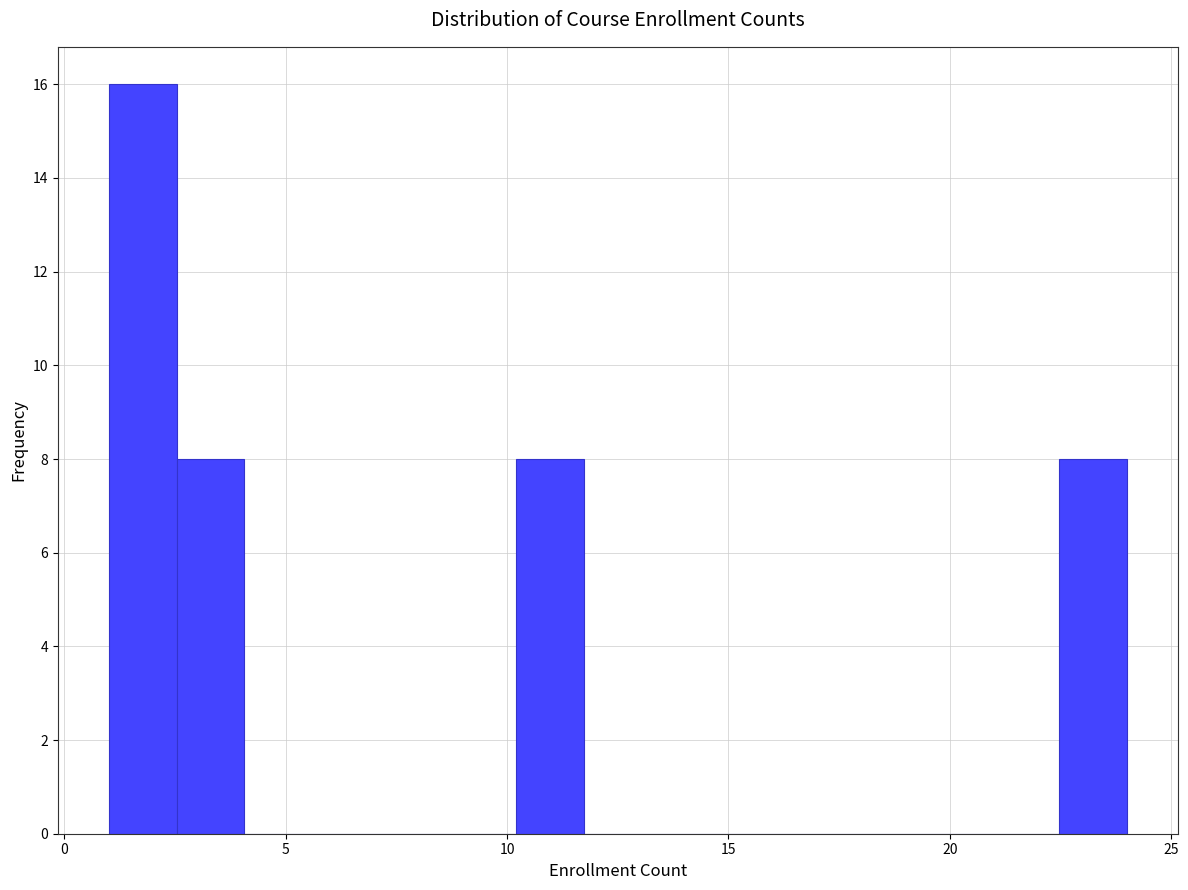

Read against the x-axis, roughly where is the centre of the tallest bar?

2.0